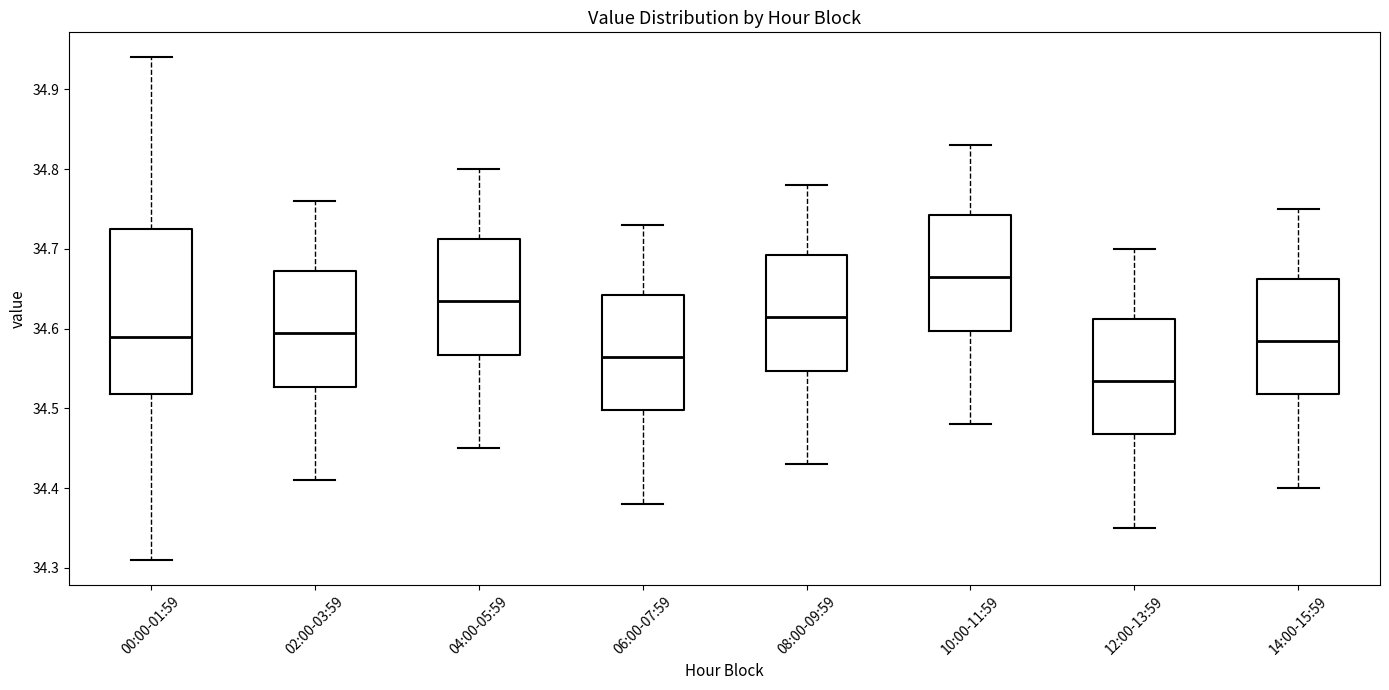

Reading left to right, read every box against the y-axis: the position of its median line, the range the box covers, and the ends of its whiskers. The values are not printed on the chart, so give them approximately, as read against the axis.

00:00-01:59: median 34.59, box 34.52 to 34.73, whiskers 34.31 to 34.94
02:00-03:59: median 34.60, box 34.53 to 34.67, whiskers 34.41 to 34.76
04:00-05:59: median 34.64, box 34.57 to 34.71, whiskers 34.45 to 34.80
06:00-07:59: median 34.57, box 34.50 to 34.64, whiskers 34.38 to 34.73
08:00-09:59: median 34.62, box 34.55 to 34.69, whiskers 34.43 to 34.78
10:00-11:59: median 34.67, box 34.60 to 34.74, whiskers 34.48 to 34.83
12:00-13:59: median 34.54, box 34.47 to 34.61, whiskers 34.35 to 34.70
14:00-15:59: median 34.59, box 34.52 to 34.66, whiskers 34.40 to 34.75